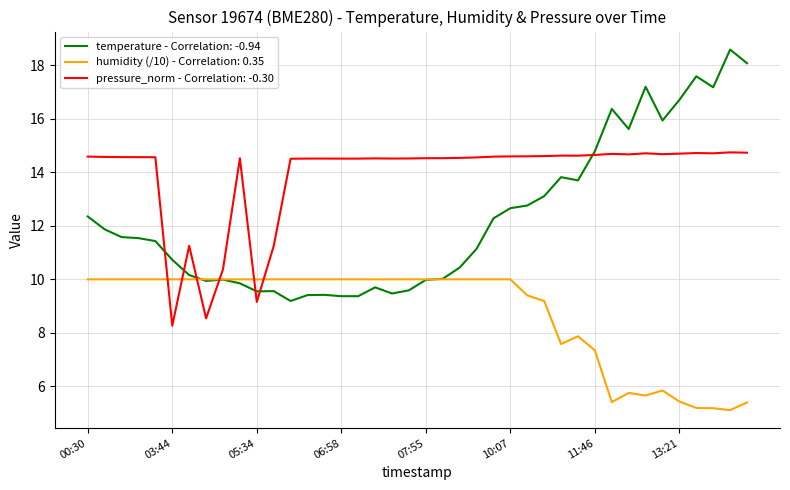

What is the maximum value shown in the chart?

18.6